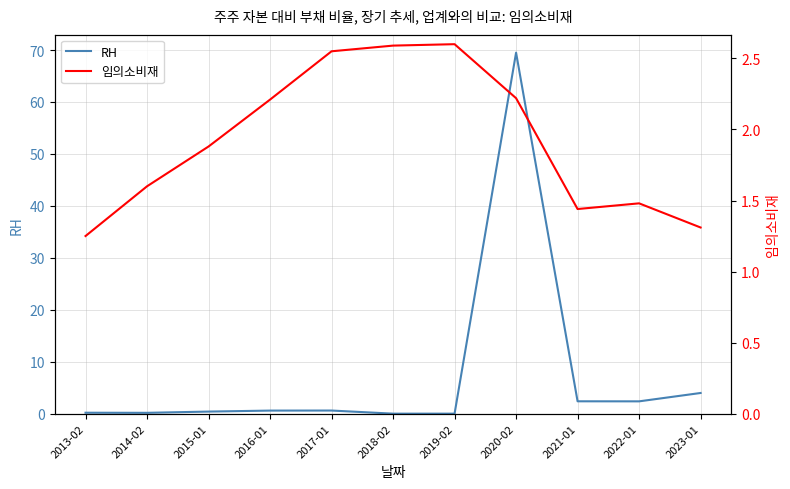

The value of RH at 2014-02 is 0.2. True or false?

False